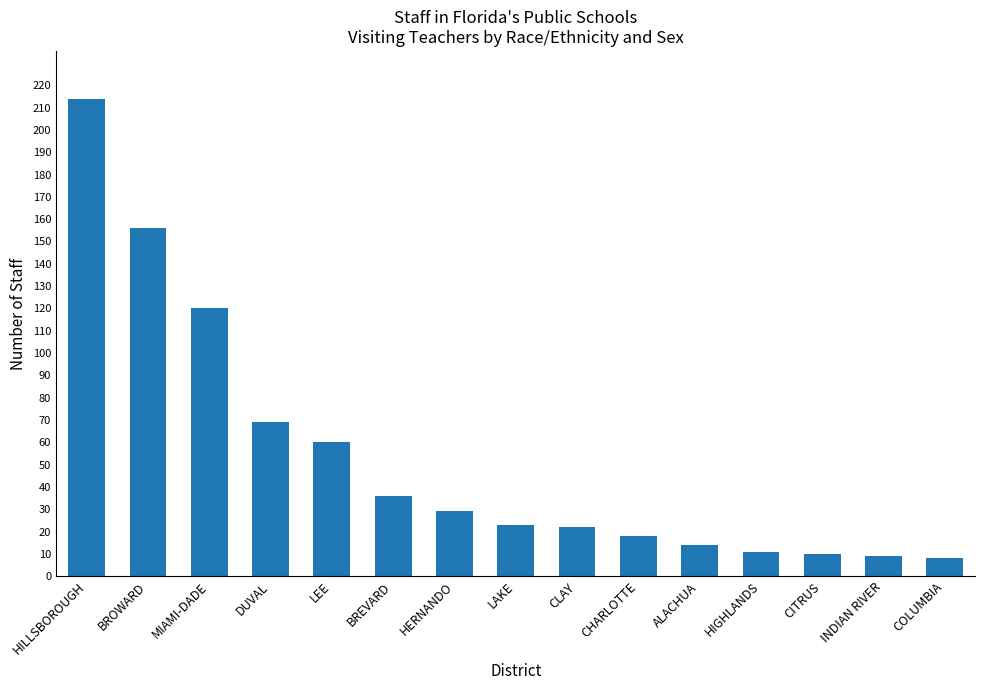

Between INDIAN RIVER and HILLSBOROUGH, which is larger?

HILLSBOROUGH